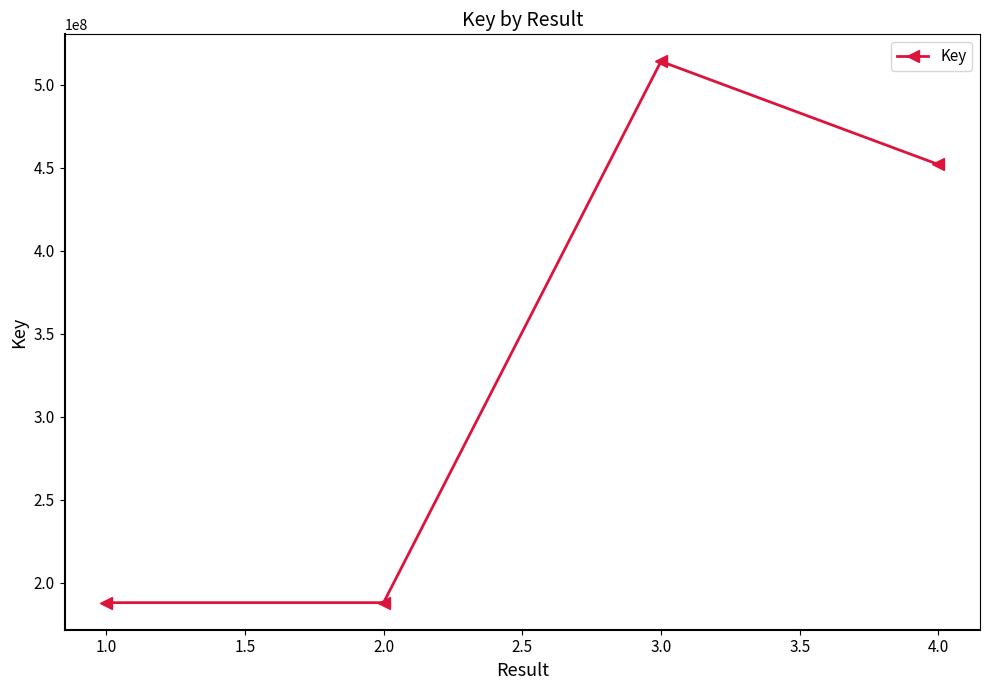

What is the greatest value displayed?

514146069